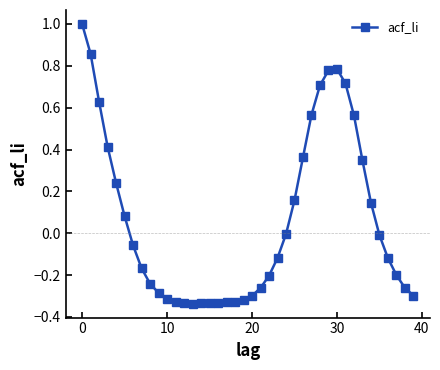

What is the difference between the second highest and second lowest values?

1.2